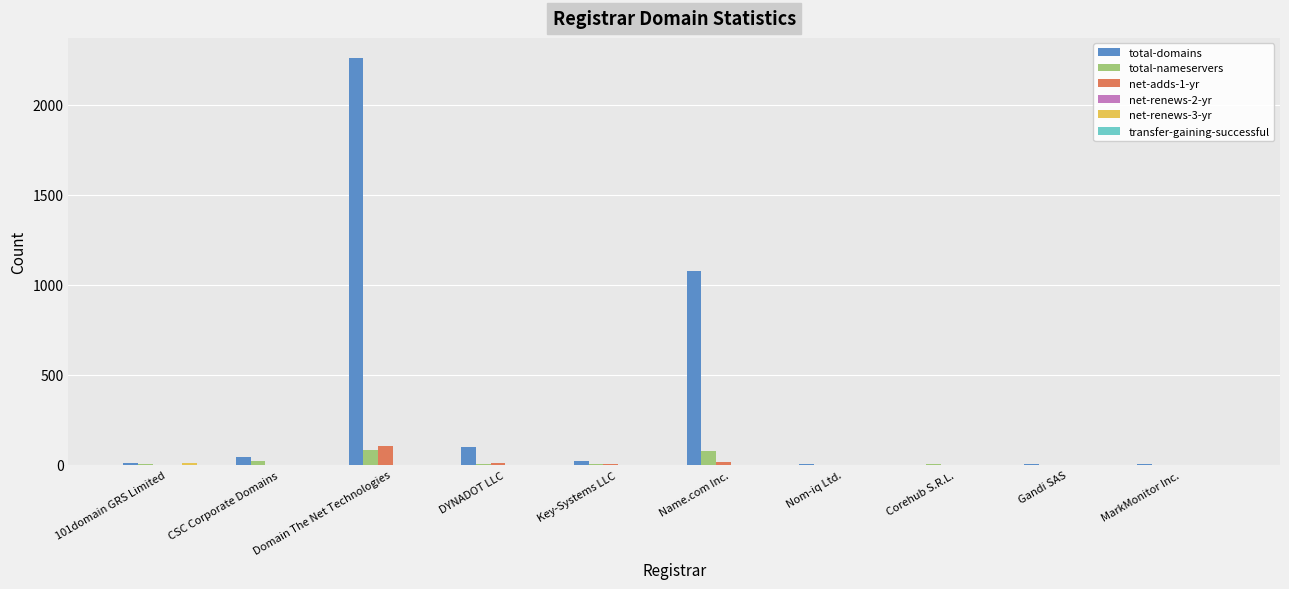

True or false: total-nameservers has a value of 0 at MarkMonitor Inc..

True